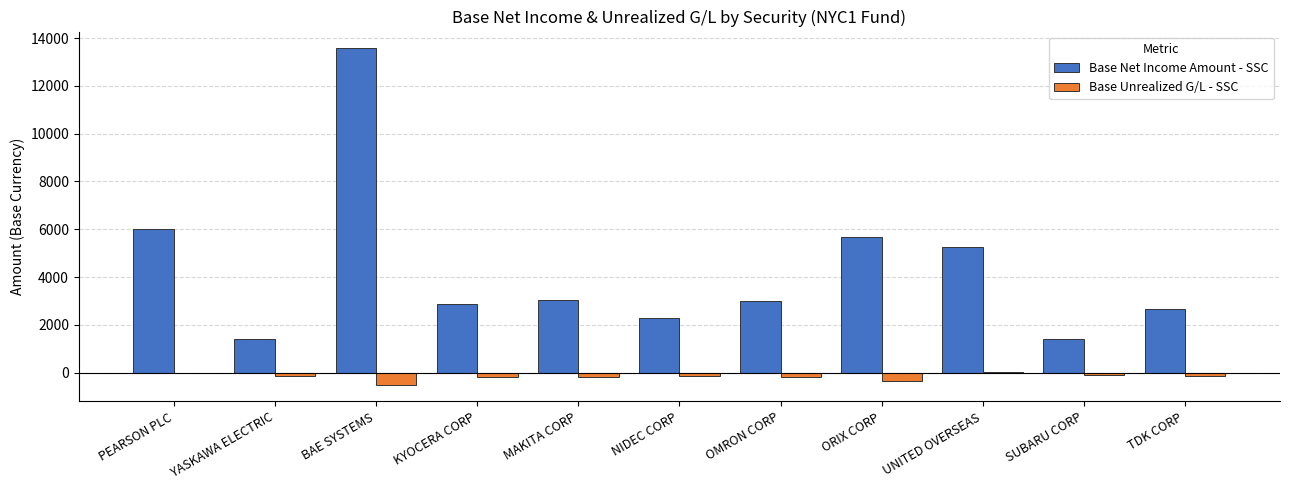

Which series changed the most between BAE SYSTEMS and KYOCERA CORP?

Base Net Income Amount - SSC